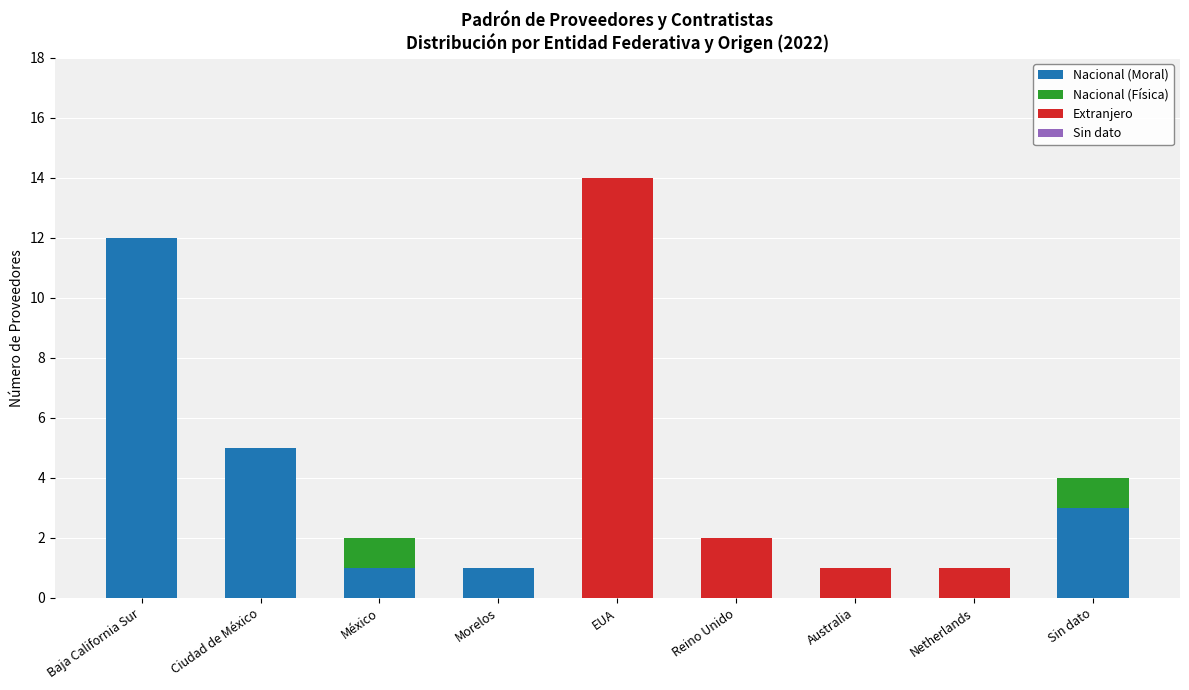

What value does the Nacional (Moral) series have at Morelos?

1